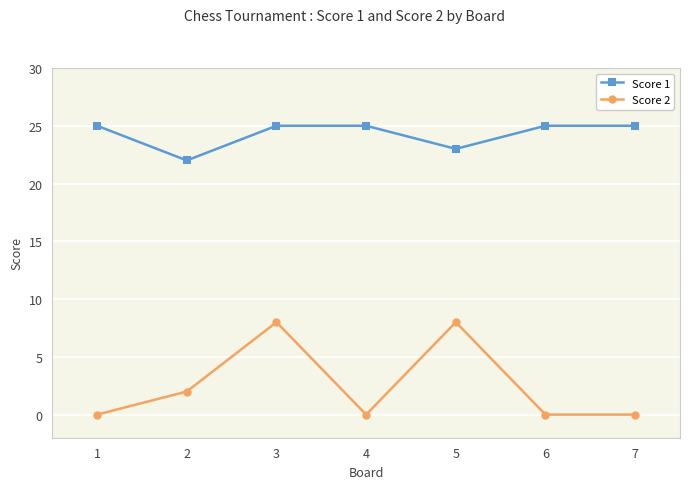

How many distinct data groups are displayed?

2